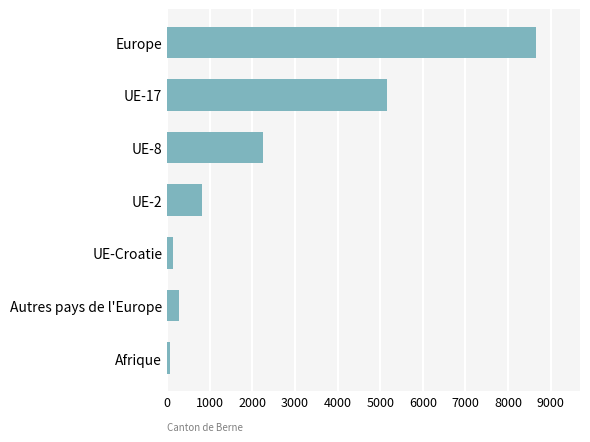

How many categories are shown in the chart?

7